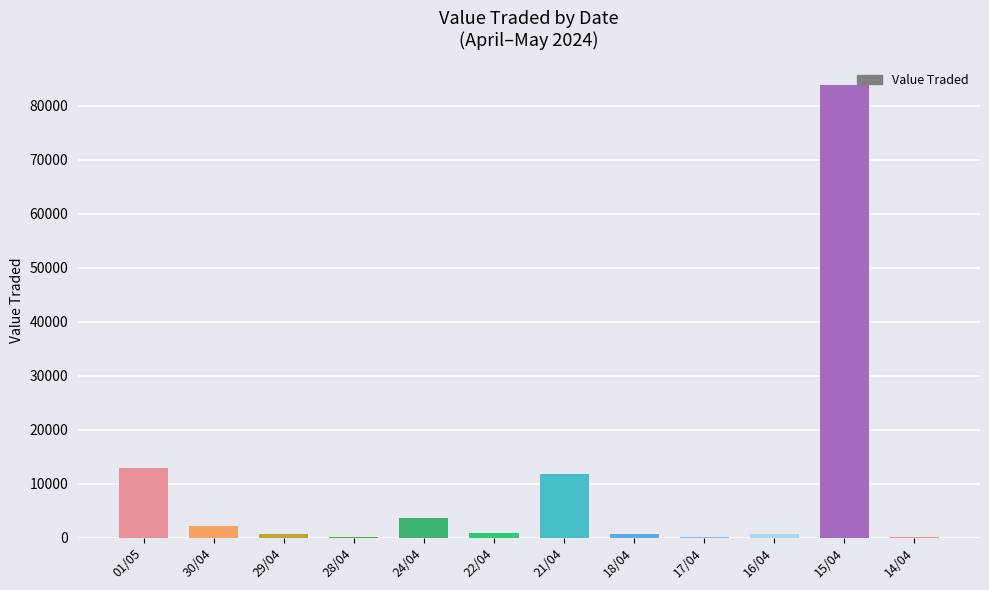

What is the maximum value shown in the chart?

83893